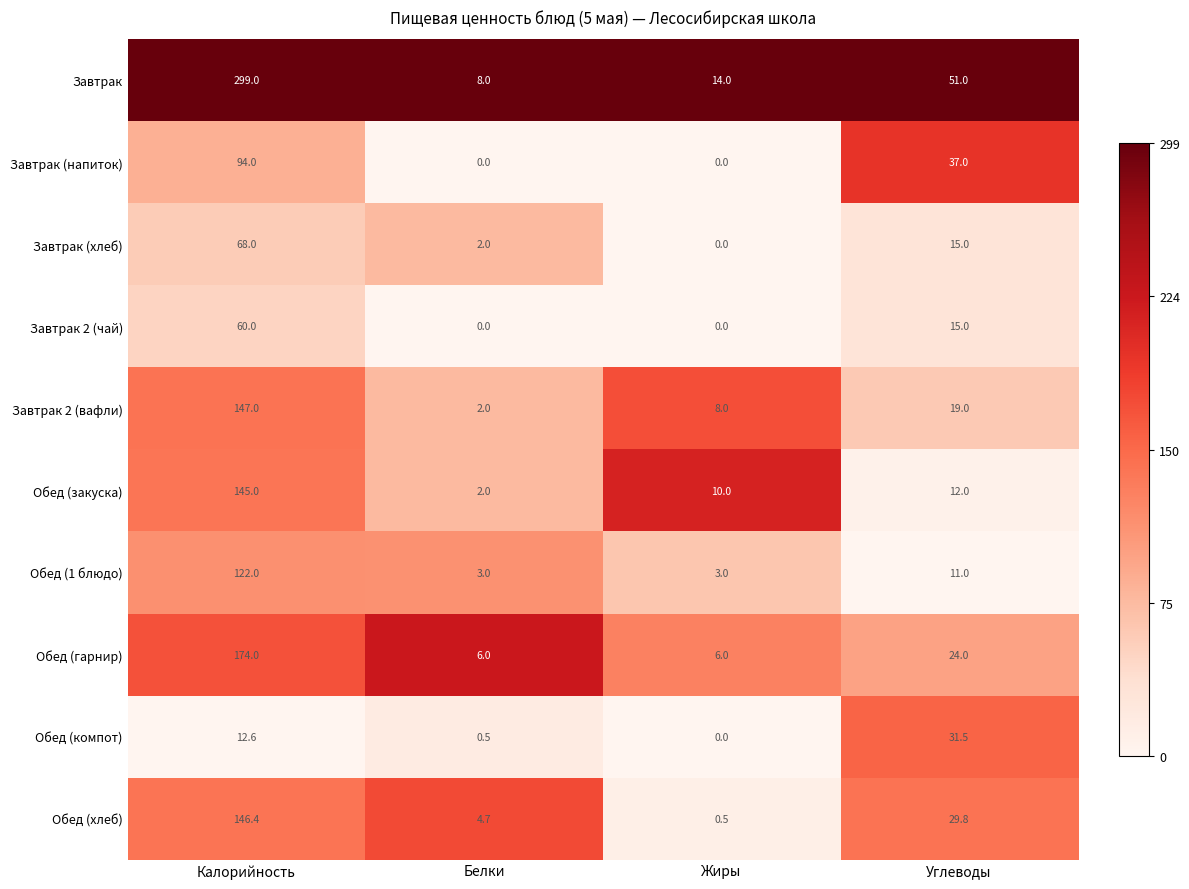

What is the maximum value for Обед (компот)?

31.5